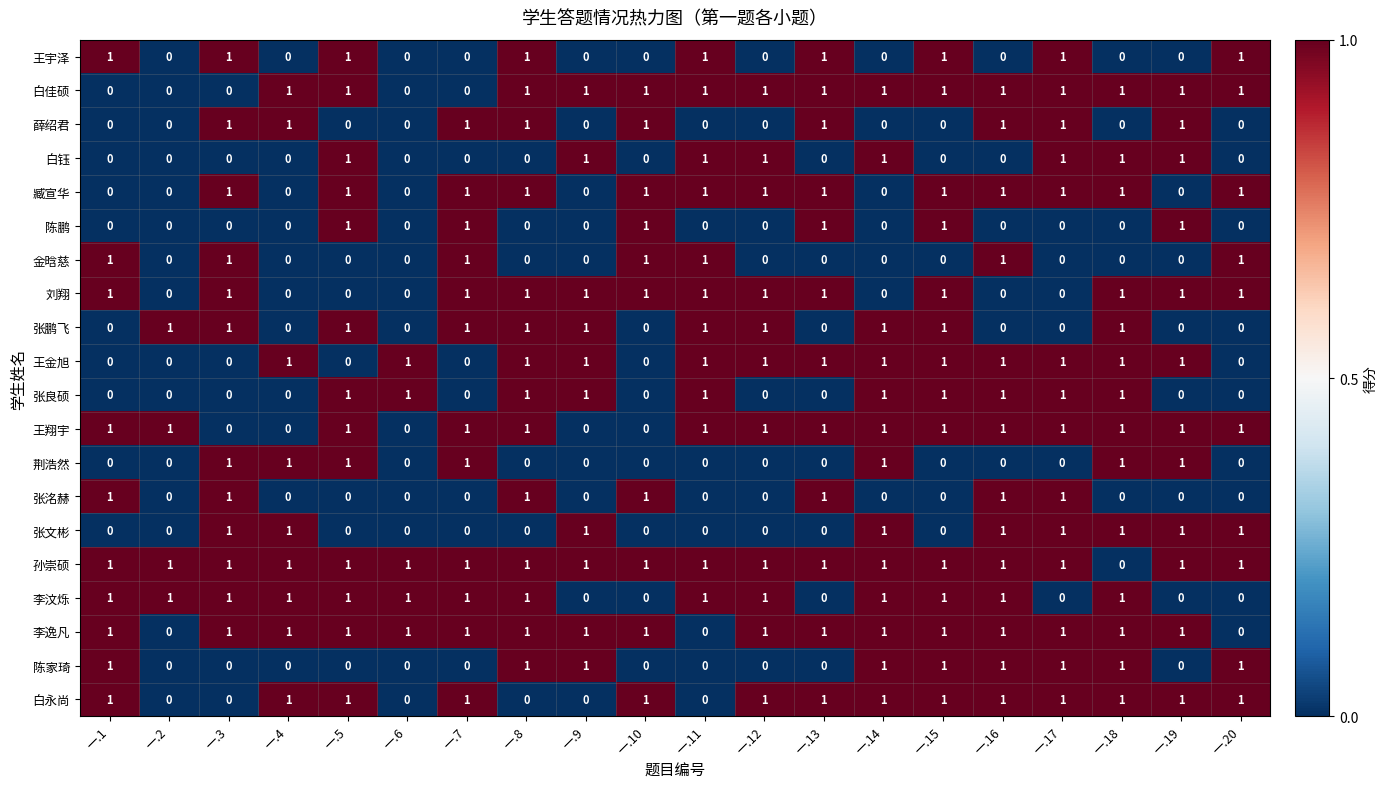

What is the spread (max minus min) of values at 一.1?

1